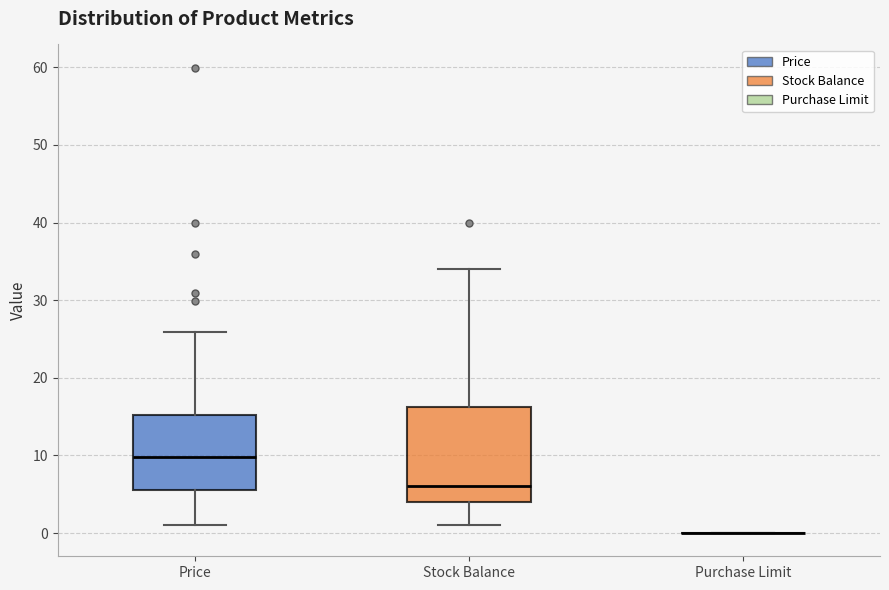

Reading left to right, read every box against the y-axis: the position of its median line, the range the box covers, and the ends of its whiskers. The values are not printed on the chart, so give them approximately, as read against the axis.

Price: median 10, box 6 to 15, whiskers 1 to 26
Stock Balance: median 6, box 4 to 16, whiskers 1 to 34
Purchase Limit: box collapsed to a line at 0, whiskers 0 to 0